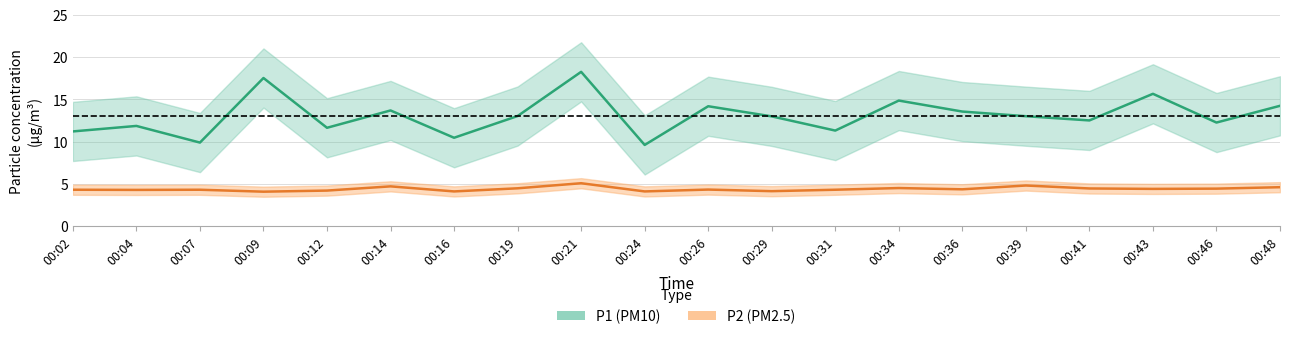

Reading left to right, transcribe all the data shown in this chart.

P1: 11.2	11.8	9.9	17.5	11.6	13.7	10.4	13.0	18.2	9.6	14.2	13.0	11.3	14.8	13.6	13.0	12.5	15.7	12.2	14.2
P2: 4.3	4.3	4.3	4.1	4.2	4.7	4.1	4.5	5.1	4.1	4.3	4.1	4.3	4.5	4.3	4.8	4.5	4.4	4.4	4.6